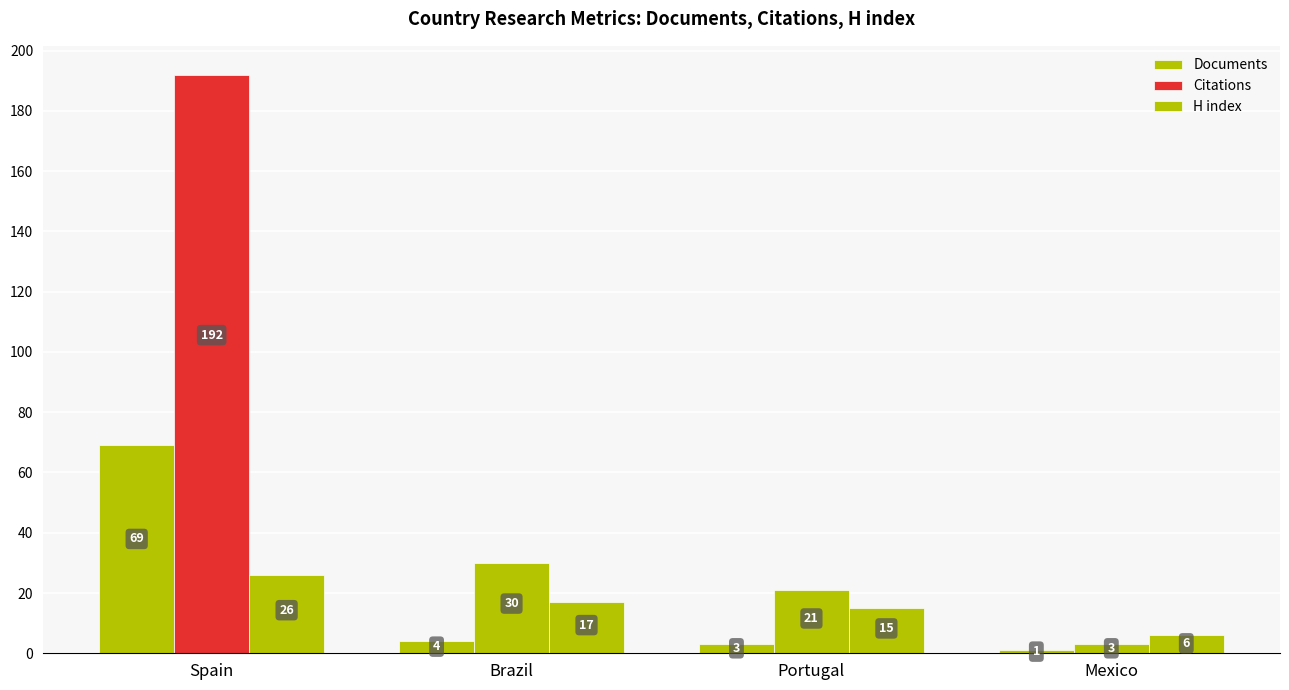

At which category does the chart reach its minimum across all series?

Mexico